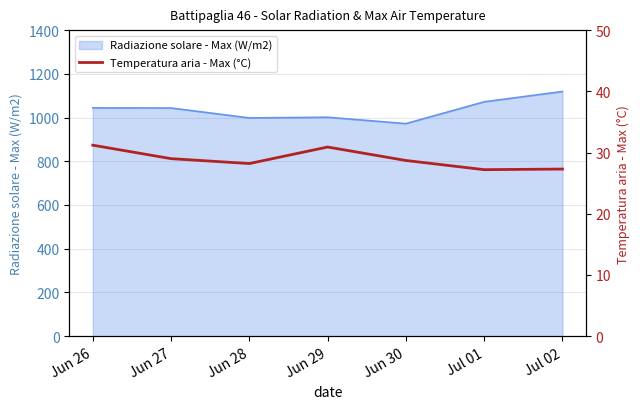

What is the smallest value displayed?

27.2